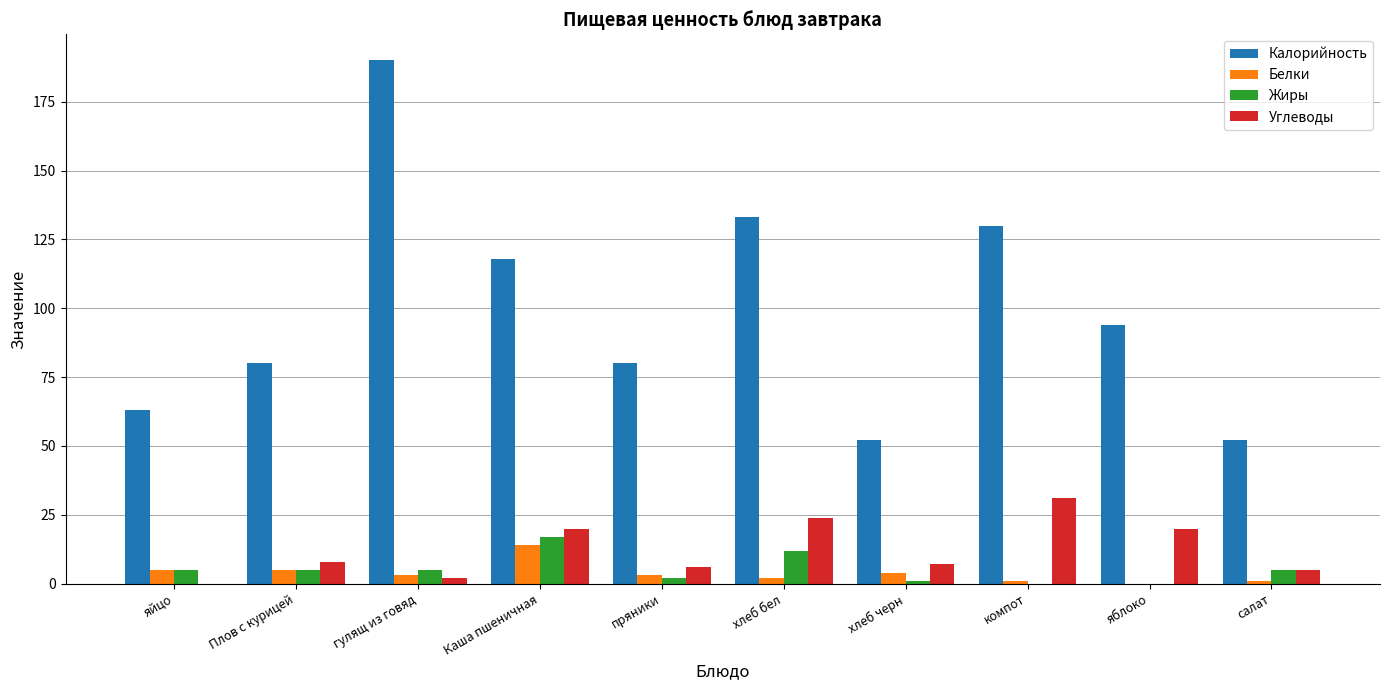

What is the sum of all Белки values?

38